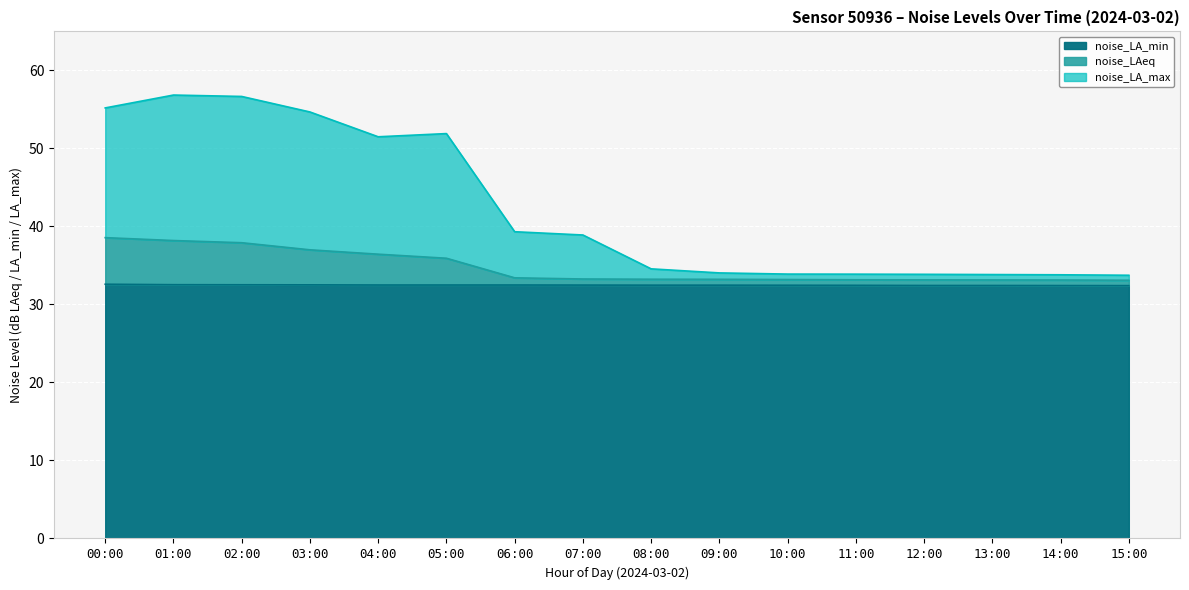

True or false: noise_LA_max and noise_LA_min intersect in this chart.

False